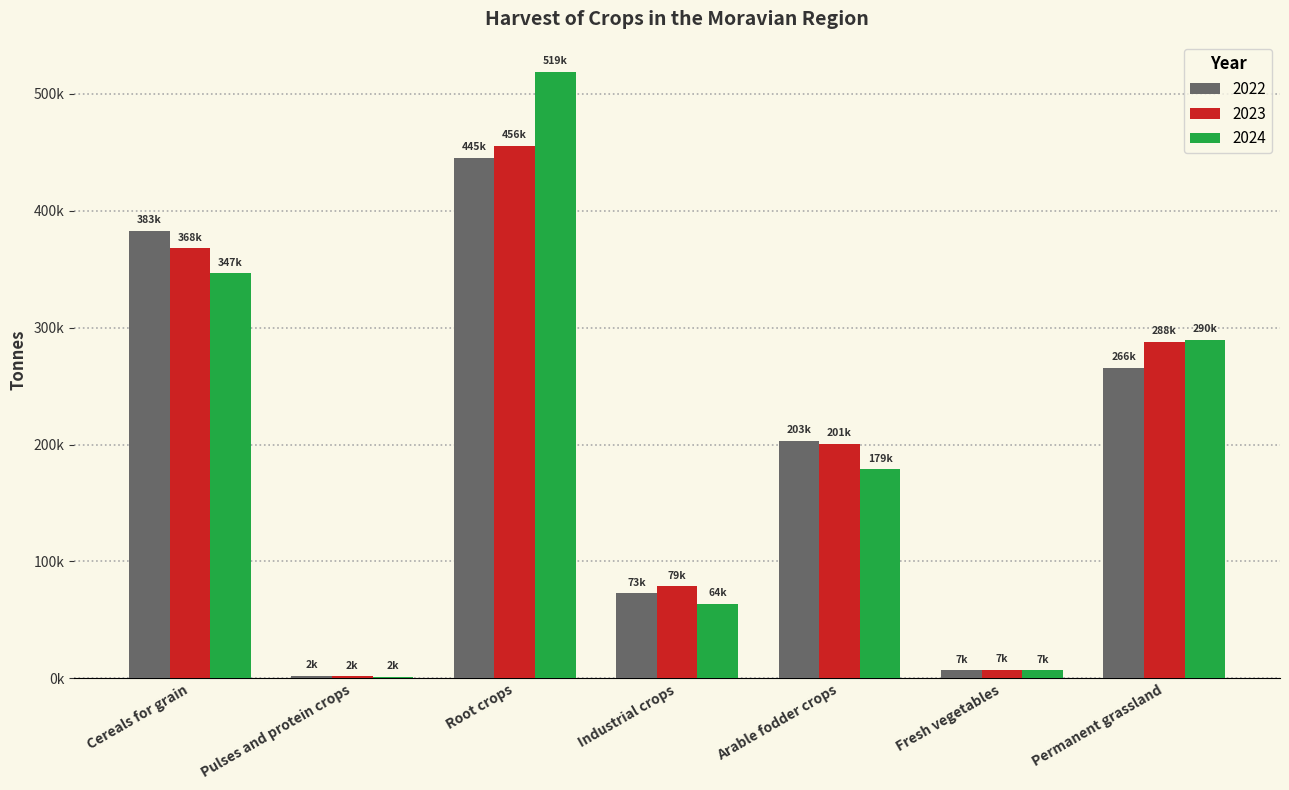

Reading right to left, extract all data points from this chart.

2022: Permanent grassland=265555.6	Fresh vegetables=7108.9	Arable fodder crops=203383.0	Industrial crops=72983.3	Root crops=445424.1	Pulses and protein crops=2165.9	Cereals for grain=383019.0
2023: Permanent grassland=288180.2	Fresh vegetables=7299.5	Arable fodder crops=200651.9	Industrial crops=78680.5	Root crops=455834.3	Pulses and protein crops=1819.8	Cereals for grain=367792.5
2024: Permanent grassland=289647.6	Fresh vegetables=7020.1	Arable fodder crops=178792.4	Industrial crops=63858.3	Root crops=518771.9	Pulses and protein crops=1610.3	Cereals for grain=346556.4